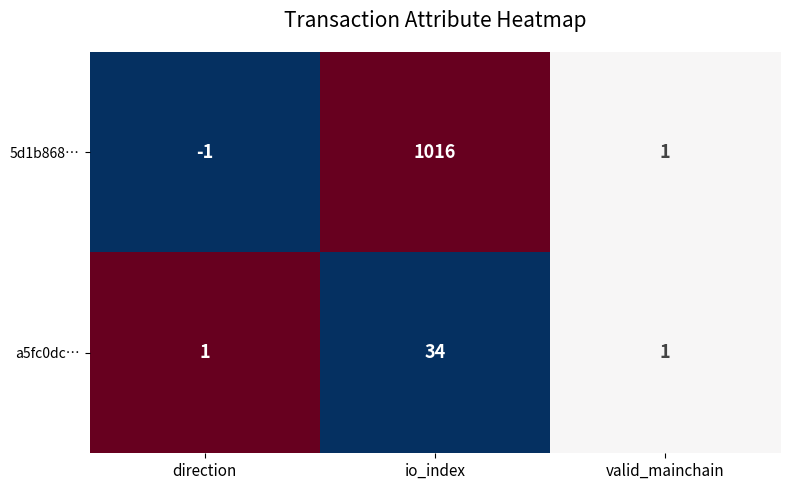

Reading left to right, what are all the values shown in this chart?

5d1b868…: direction=-1	io_index=1016	valid_mainchain=1
a5fc0dc…: direction=1	io_index=34	valid_mainchain=1